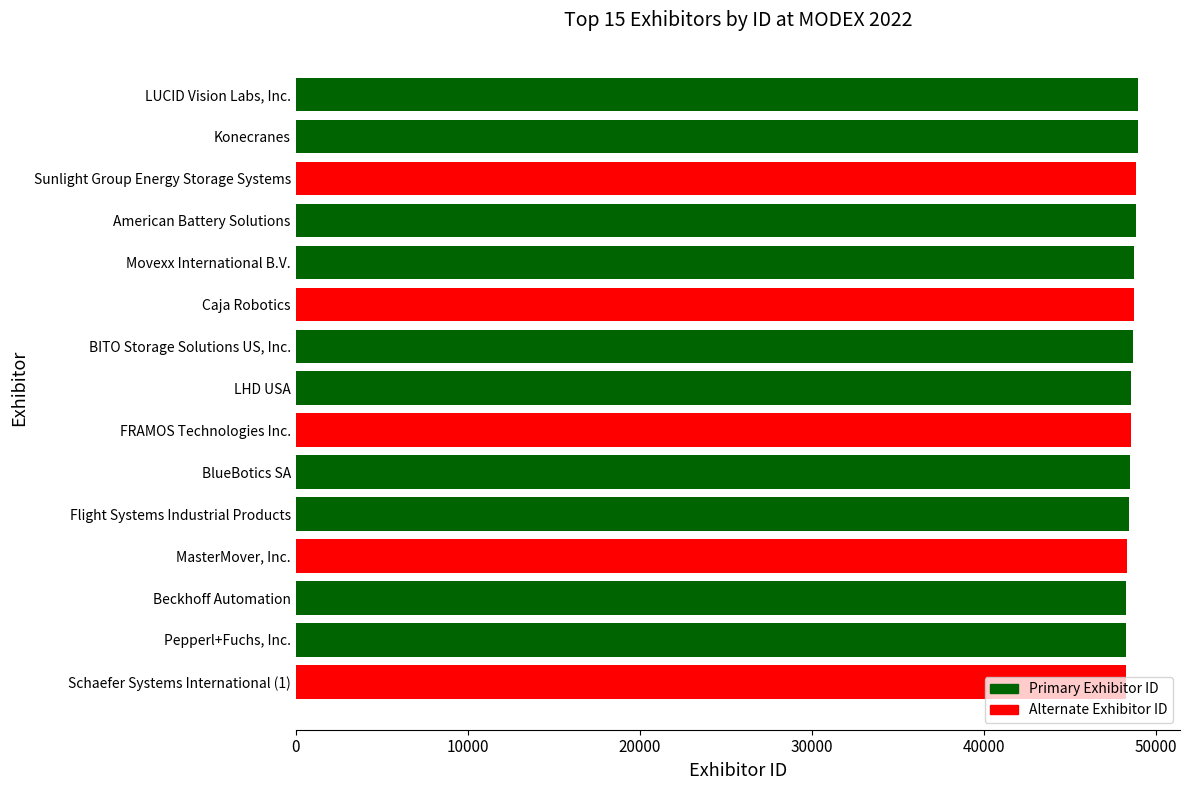

Rank the categories by value from lowest to highest.

Schaefer Systems International (1), Pepperl+Fuchs, Inc., Beckhoff Automation, MasterMover, Inc., Flight Systems Industrial Products, BlueBotics SA, FRAMOS Technologies Inc., LHD USA, BITO Storage Solutions US, Inc., Caja Robotics, Movexx International B.V., American Battery Solutions, Sunlight Group Energy Storage Systems, Konecranes, LUCID Vision Labs, Inc.